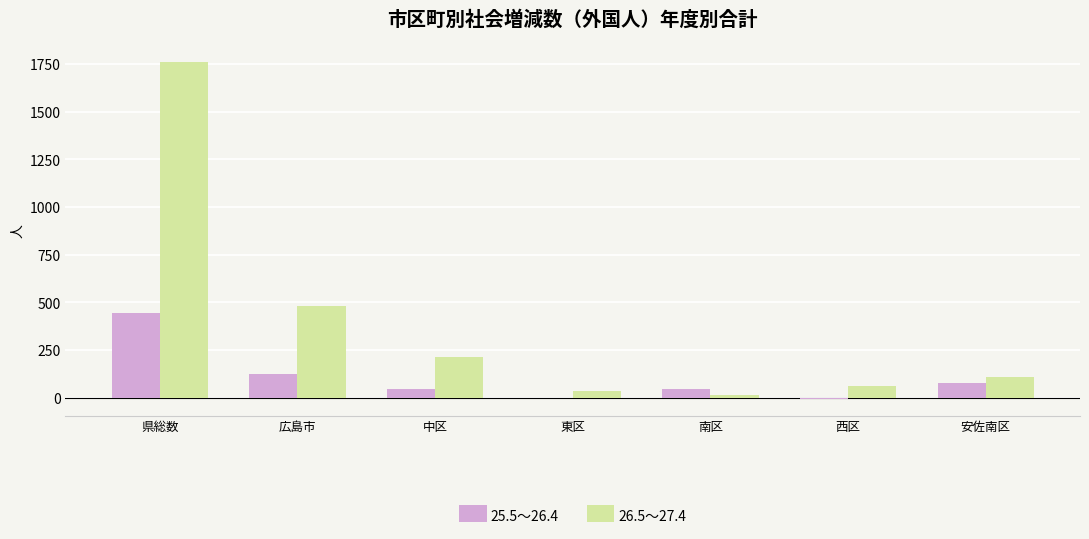

Which series has the largest total across all categories?

26.5～27.4